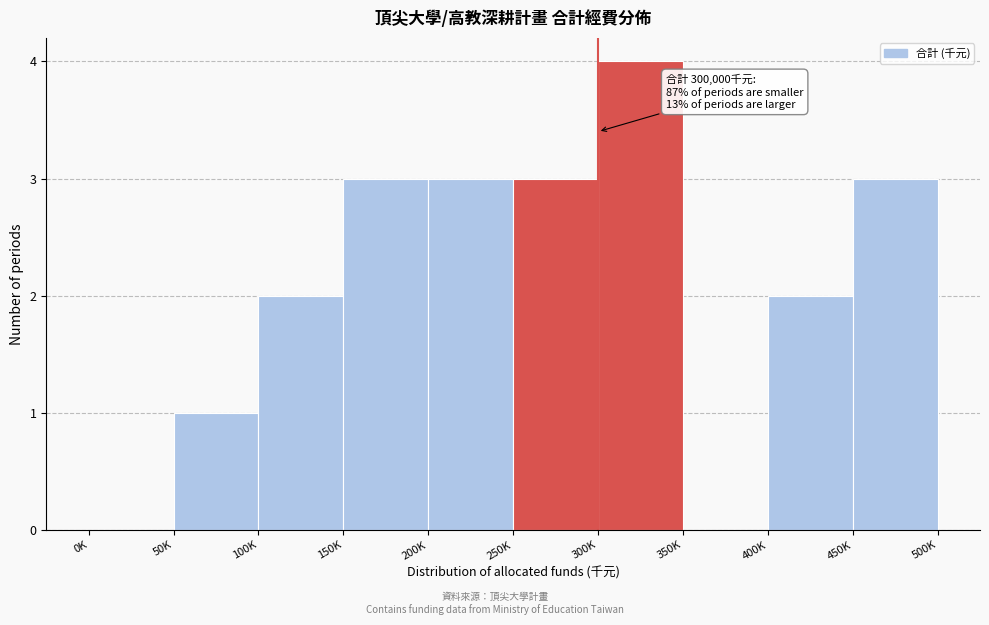

Reading right to left, what are all the values shown in this chart?

450K=3	400K=2	350K=0	300K=4	250K=3	200K=3	150K=3	100K=2	50K=1	0K=0